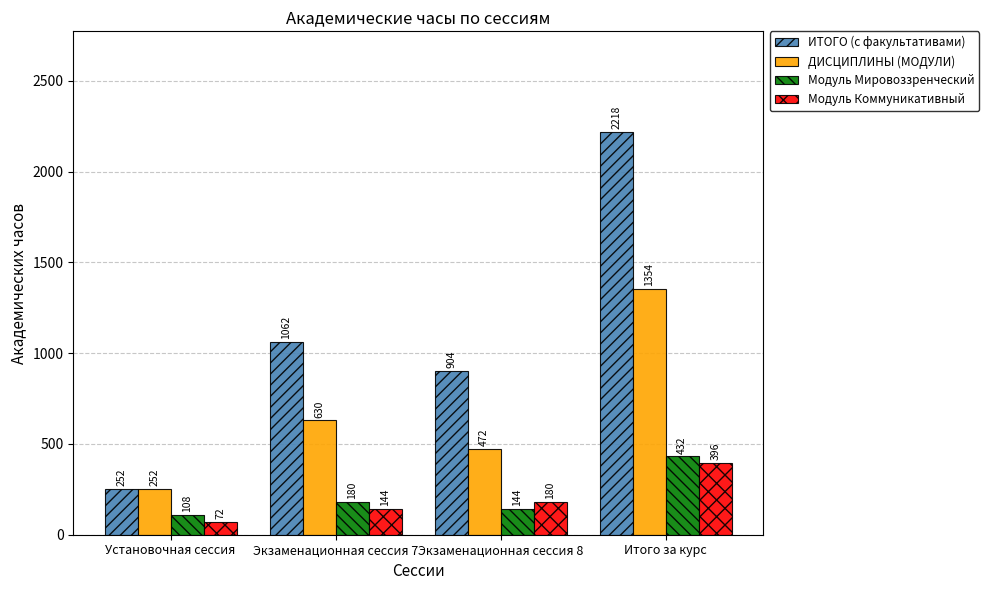

At Экзаменационная сессия 8, list the series in order from smallest to largest.

Модуль Мировоззренческий, Модуль Коммуникативный, ДИСЦИПЛИНЫ (МОДУЛИ), ИТОГО (с факультативами)